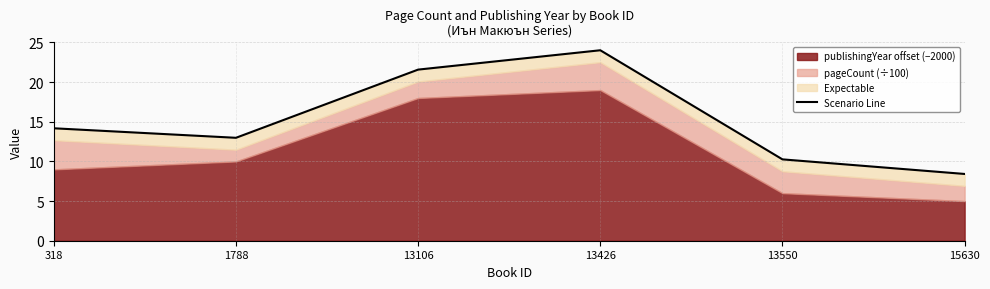

Which category has the lowest value across all series?

15630